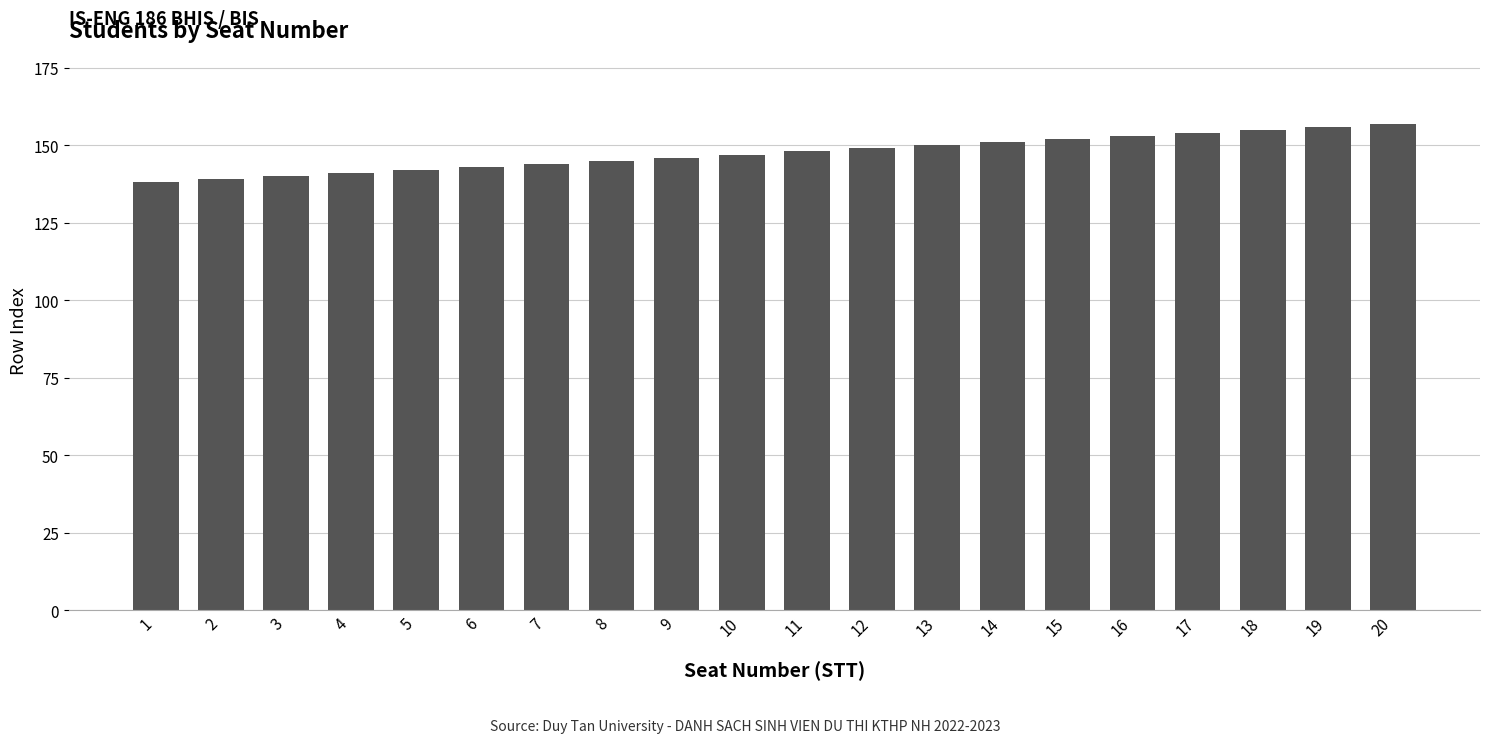

Are the bars grouped side by side (vs. stacked)?

No